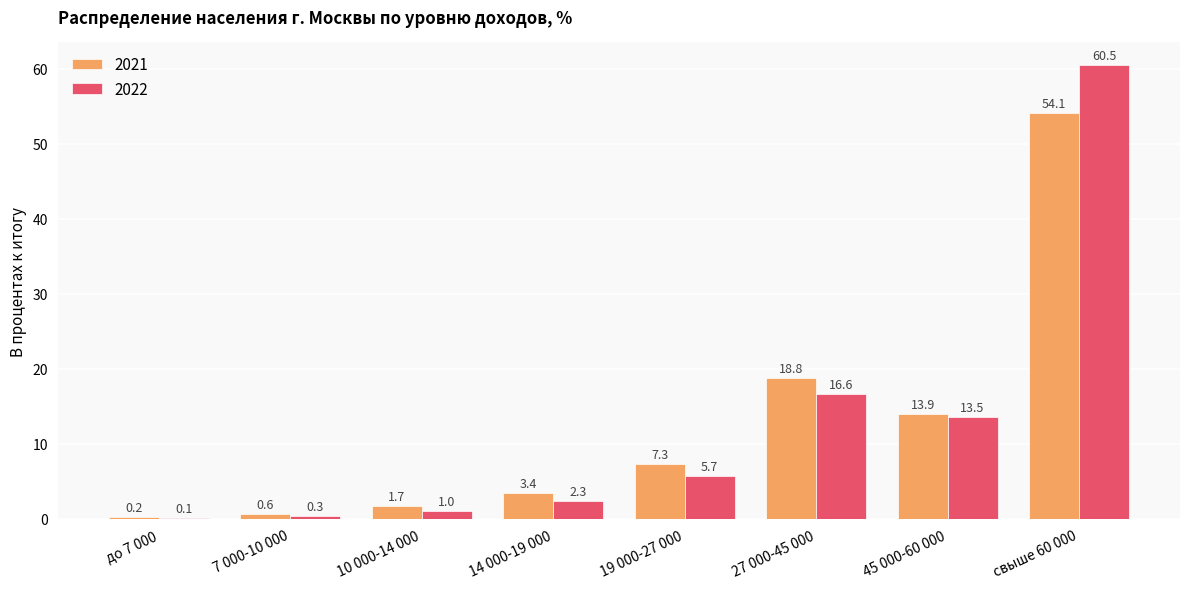

What is the average value of the 2021 series?

12.5